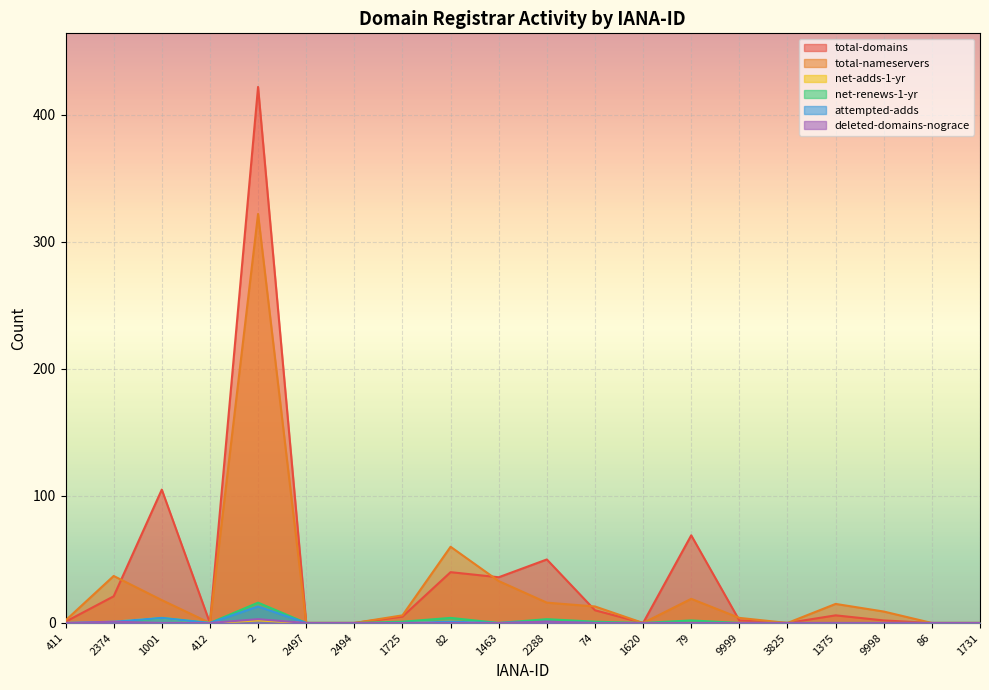

True or false: attempted-adds has a value of 0 at 1725.

True